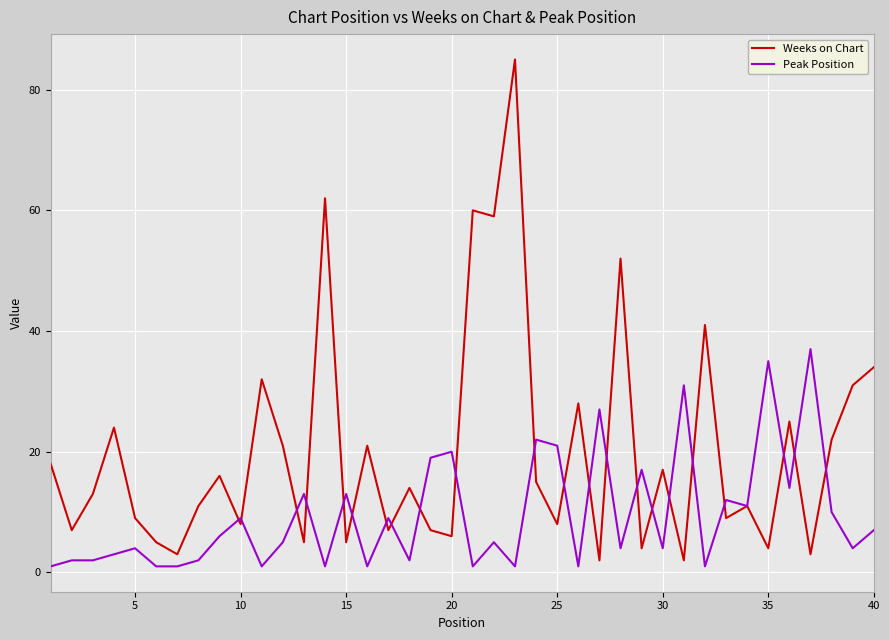

Which series has the largest total across all categories?

Weeks on Chart